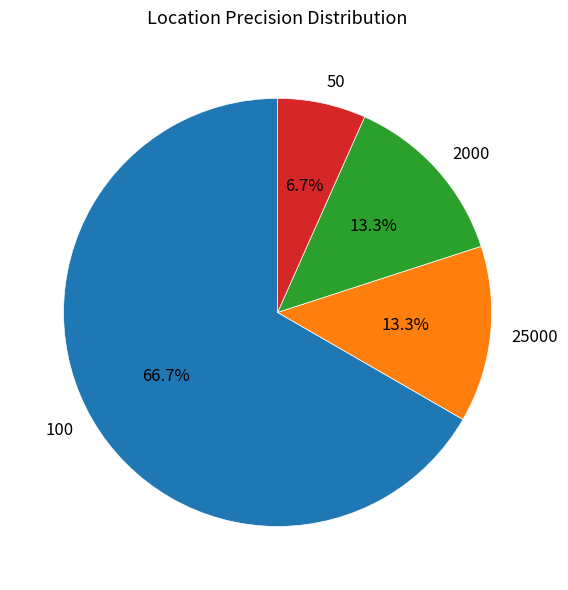

The 50 slice represents 7% of the pie. True or false?

True